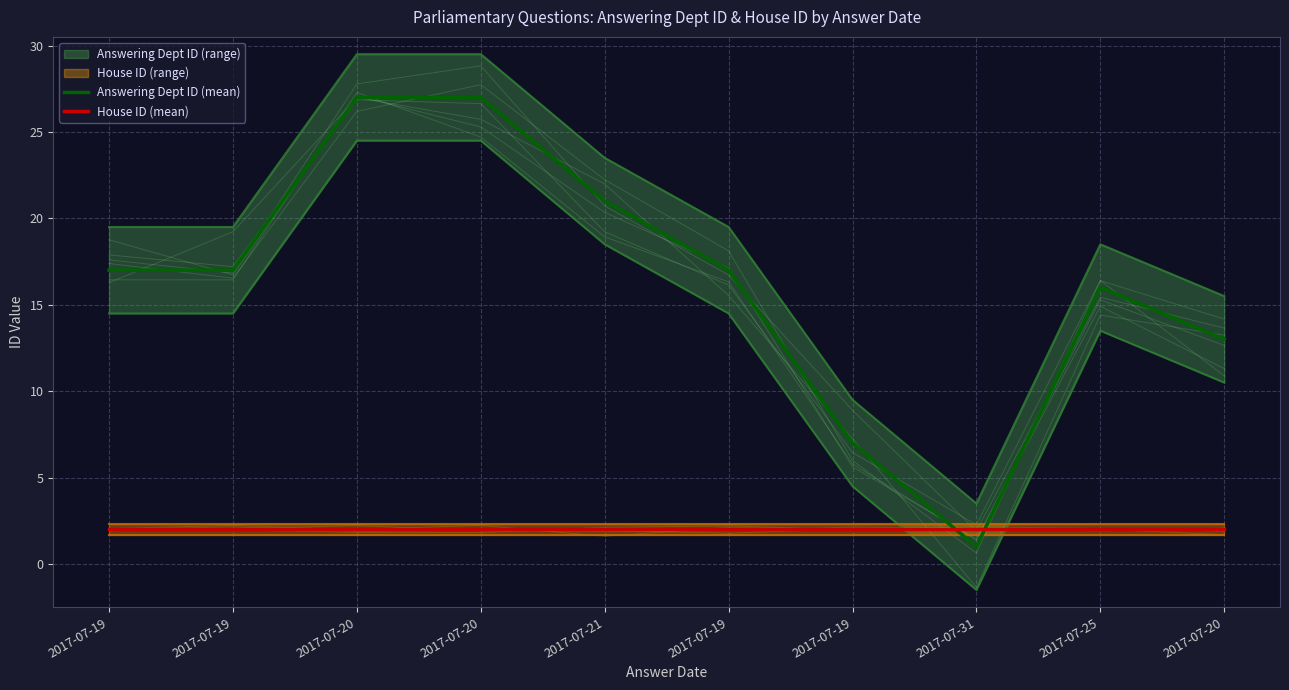

Reading left to right, extract all data points from this chart.

Answering Dept ID (mean): 2017-07-19=17	2017-07-19=17	2017-07-20=27	2017-07-20=27	2017-07-21=21	2017-07-19=17	2017-07-19=7	2017-07-31=1	2017-07-25=16	2017-07-20=13
House ID (mean): 2017-07-19=2	2017-07-19=2	2017-07-20=2	2017-07-20=2	2017-07-21=2	2017-07-19=2	2017-07-19=2	2017-07-31=2	2017-07-25=2	2017-07-20=2